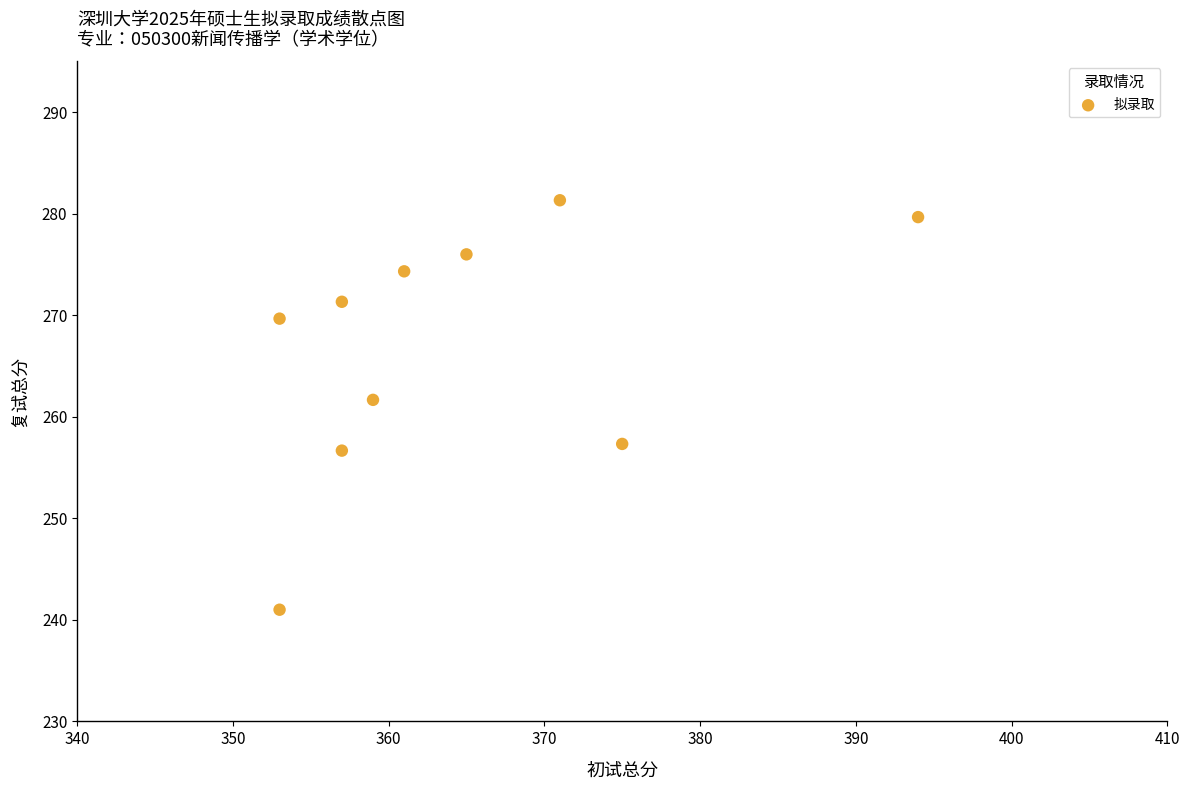

What Y value in the scatter plot is closest to 261?

261.7